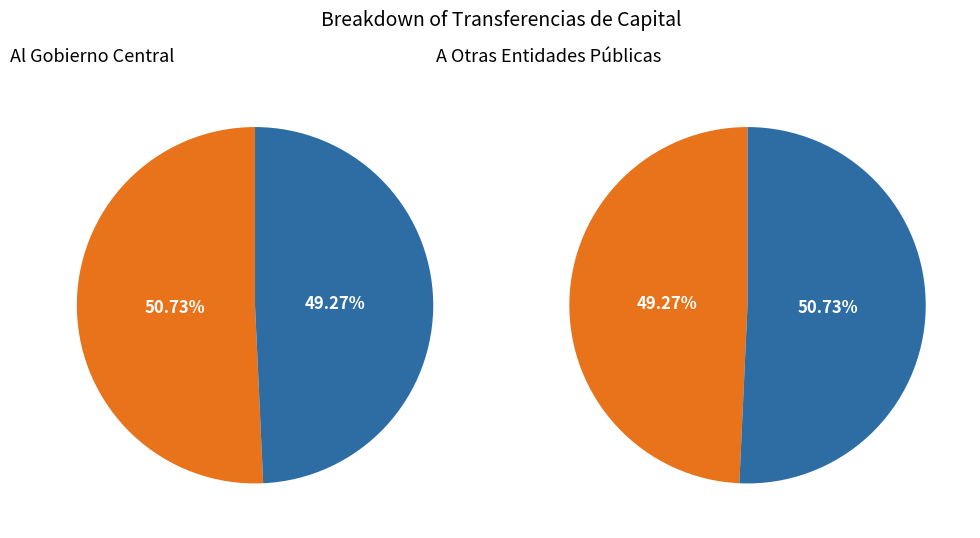

Between A Otras Entidades Públicas and Al Gobierno Central, which is larger?

Al Gobierno Central